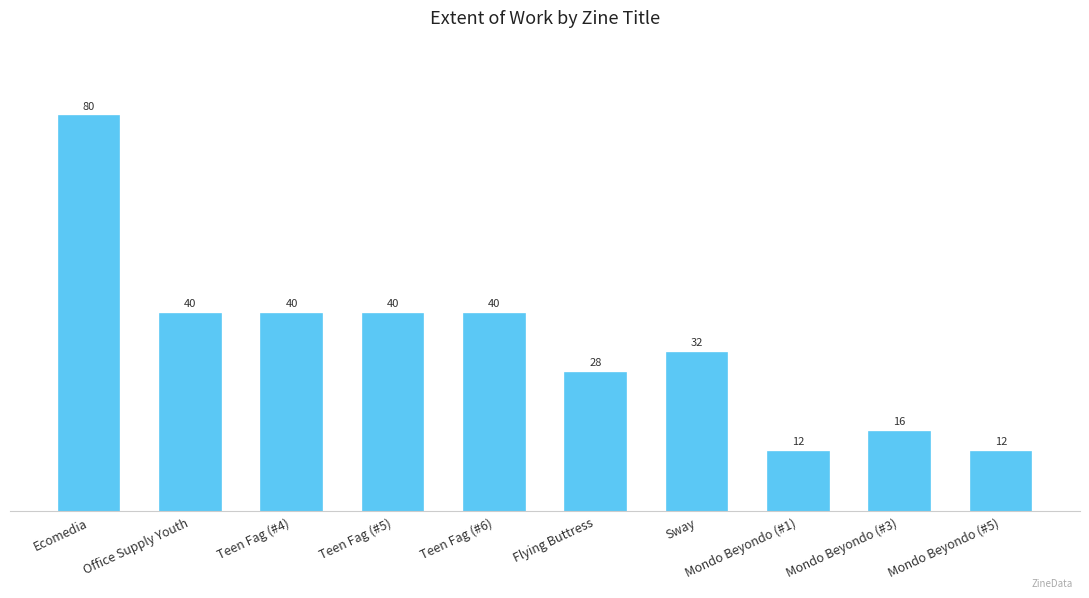

What is the ratio of the value at Mondo Beyondo (#1) to the value at Mondo Beyondo (#5)?

1.0